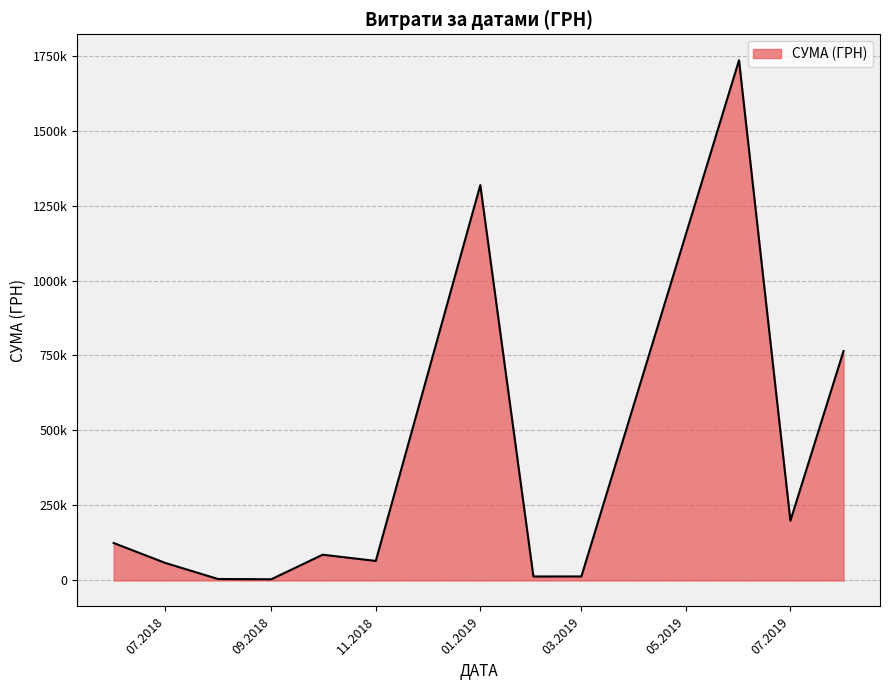

Is this an area chart (filled region under the line)?

Yes